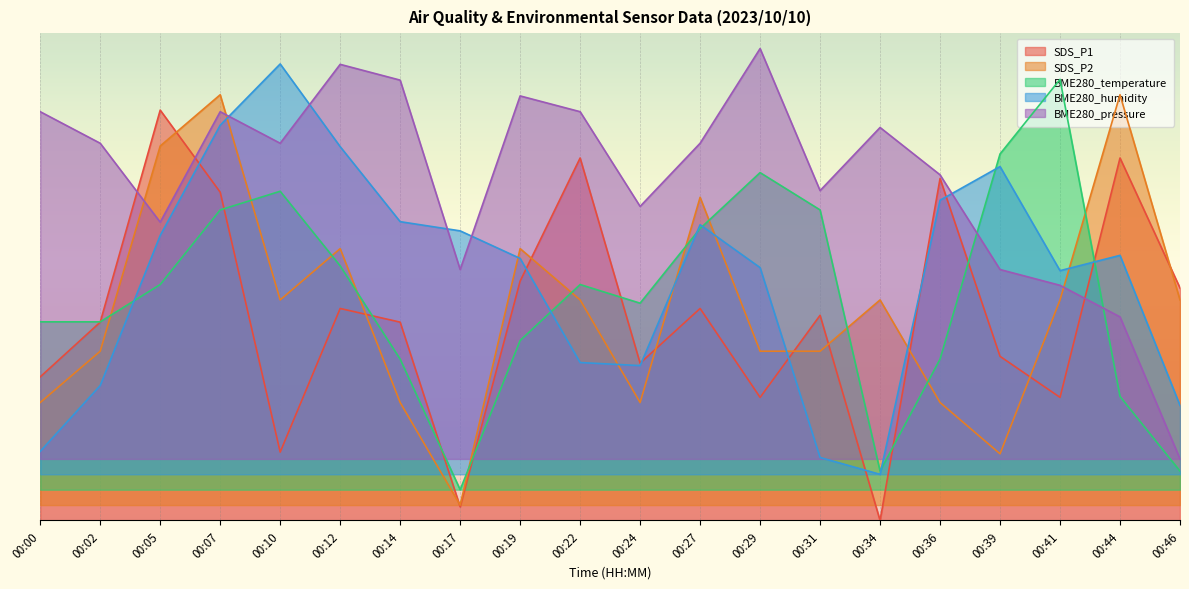

Which series has the widest spread of values?

SDS_P1